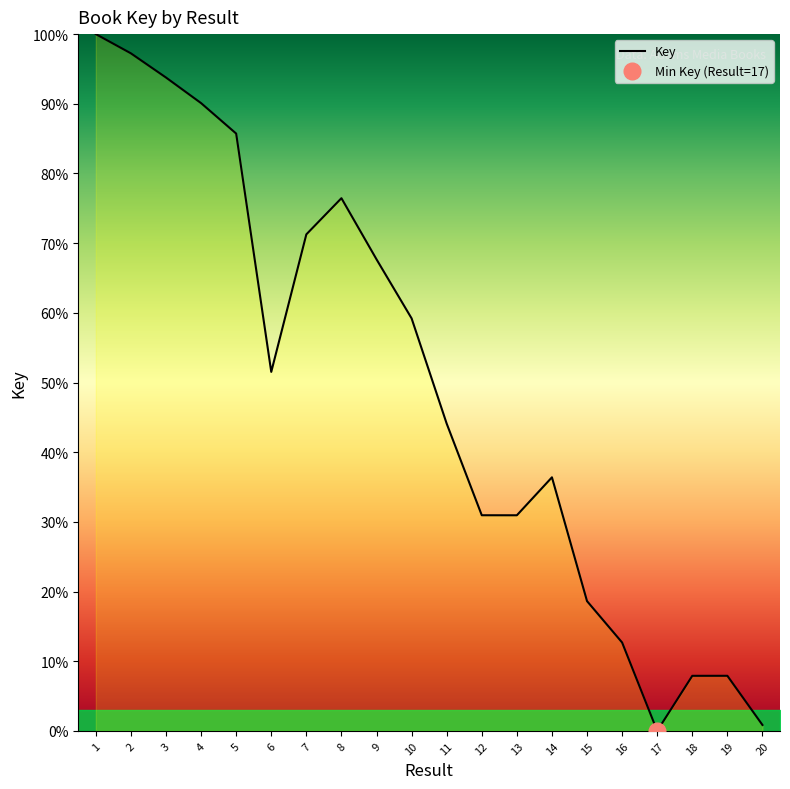

What is the average value?

49.2